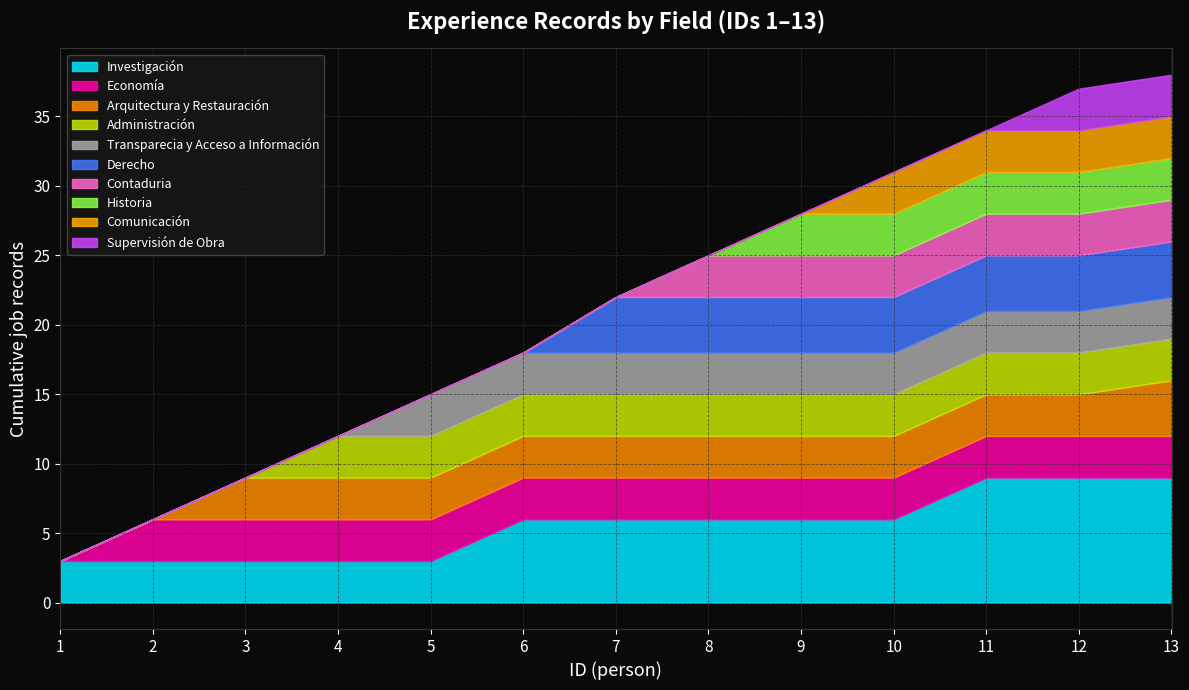

What are all the series names shown in the legend?

Investigación, Economía, Arquitectura y Restauración, Administración, Transparecia y Acceso a Información, Derecho, Contaduria, Historia, Comunicación, Supervisión de Obra